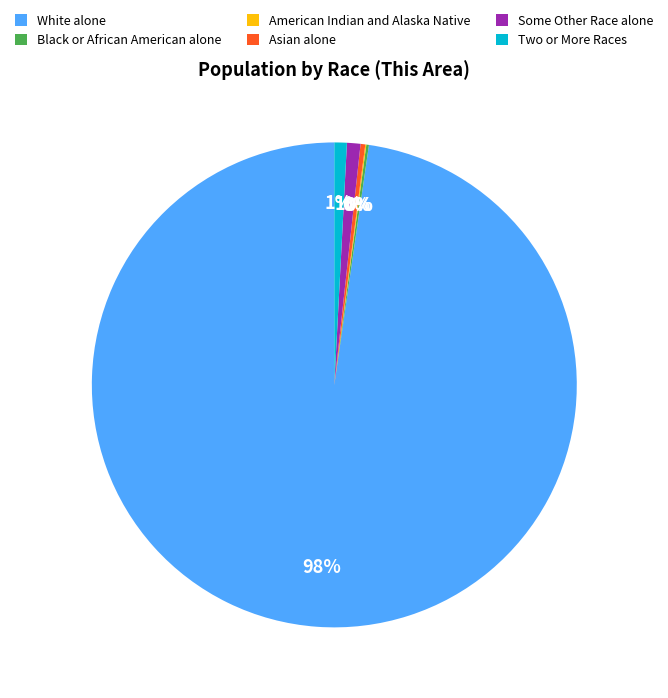

Is there any slice that represents more than half of the pie?

Yes